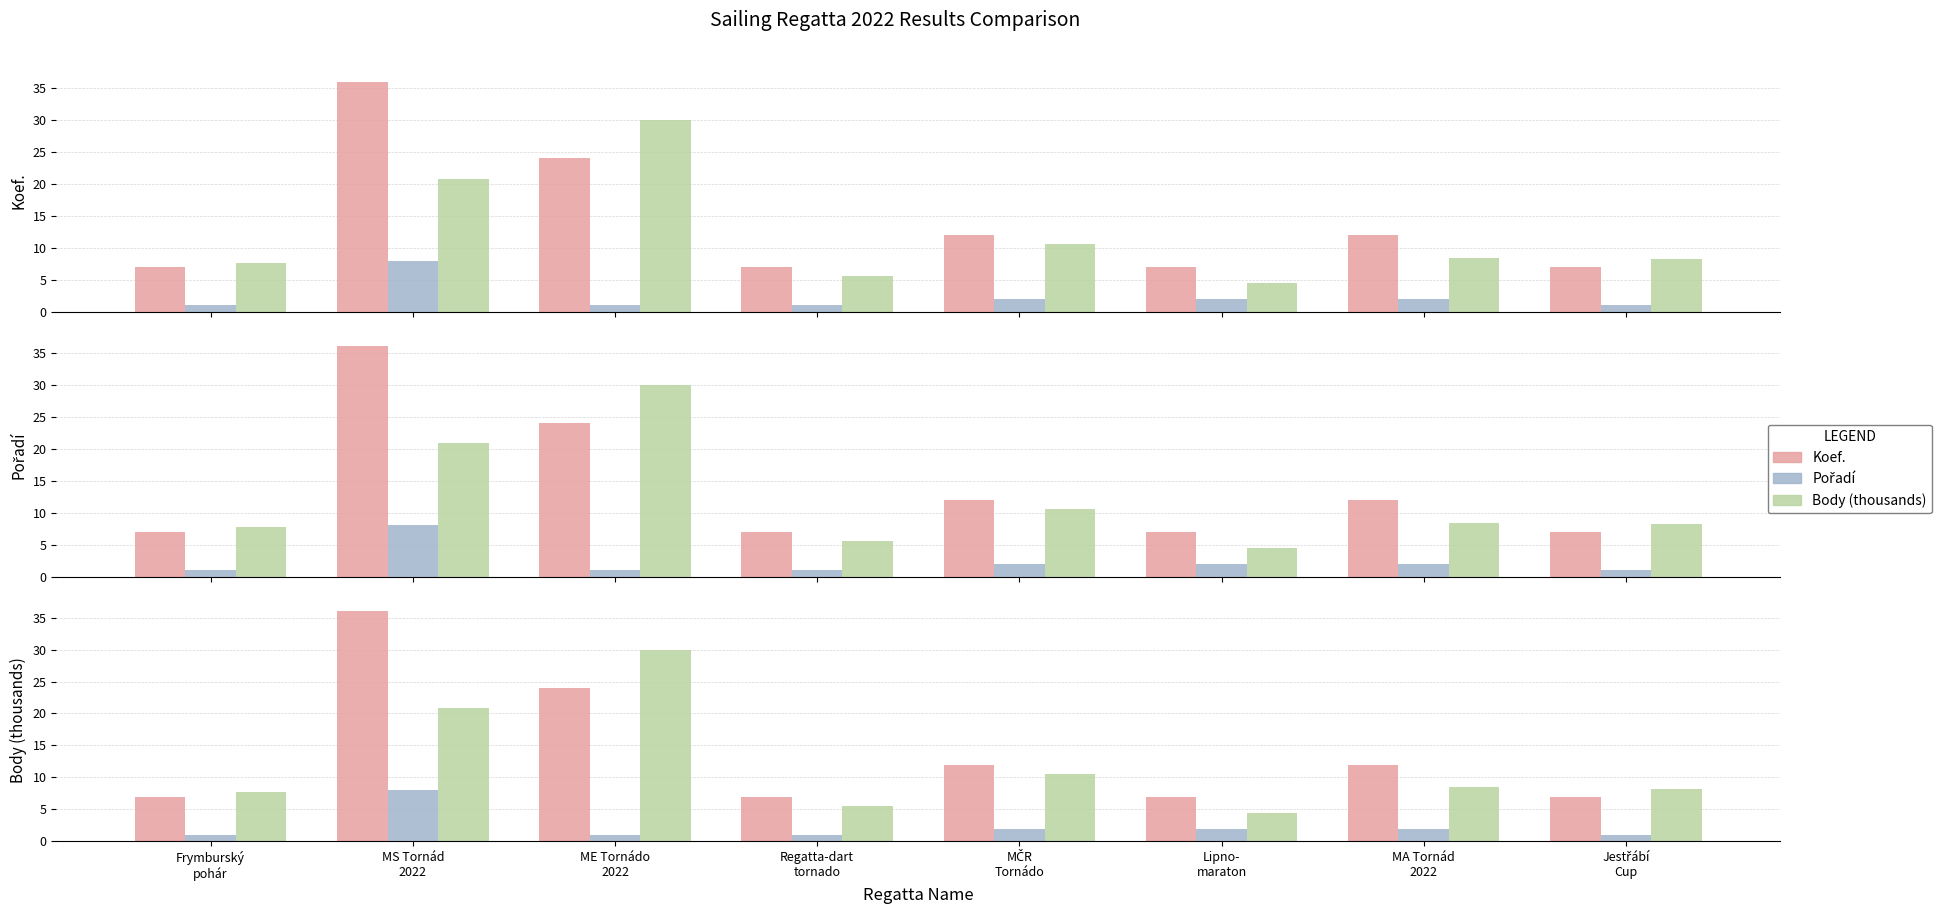

Reading left to right, transcribe all the data shown in this chart.

Koef.: 7.0	36.0	24.0	7.0	12.0	7.0	12.0	7.0
Pořadí: 1.0	8.0	1.0	1.0	2.0	2.0	2.0	1.0
Body (thousands): 7.7	20.8	29.9	5.6	10.6	4.5	8.4	8.3